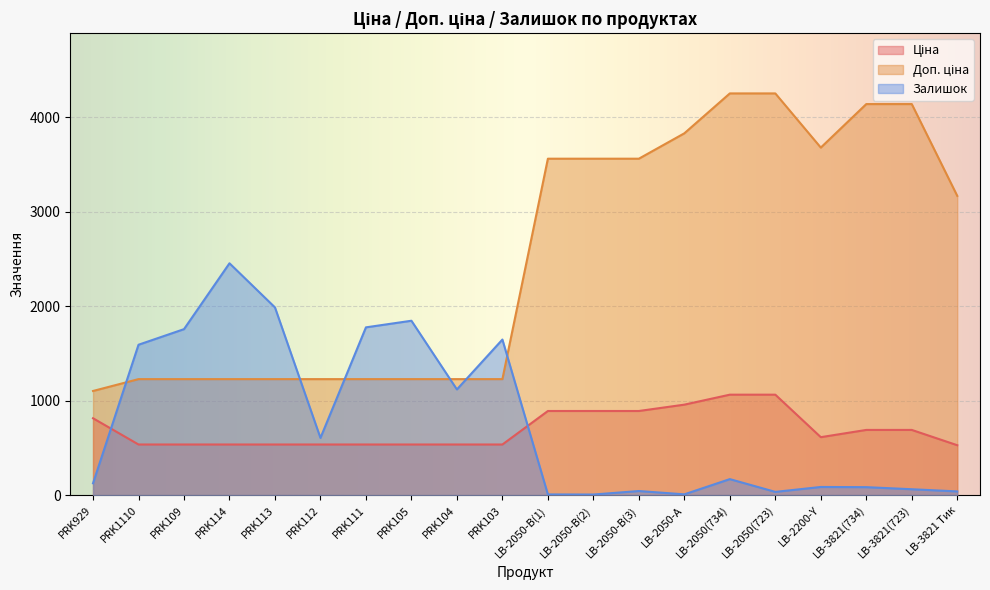

At which label does Ціна reach its minimum?

LB-3821 Тик